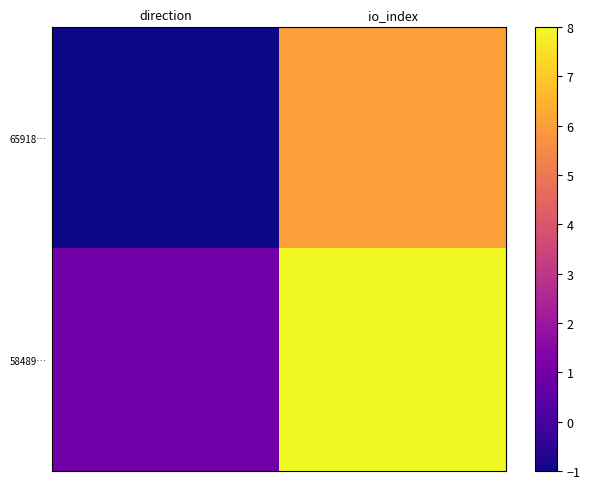

At which category is the sum across all series the highest?

io_index